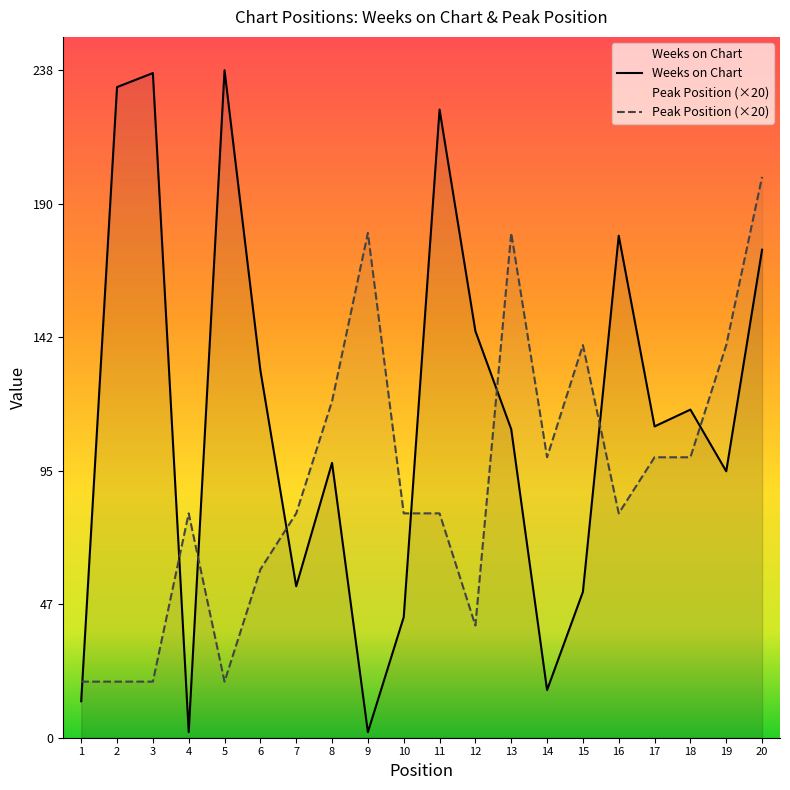

Which series has the largest range (max minus min)?

Weeks on Chart